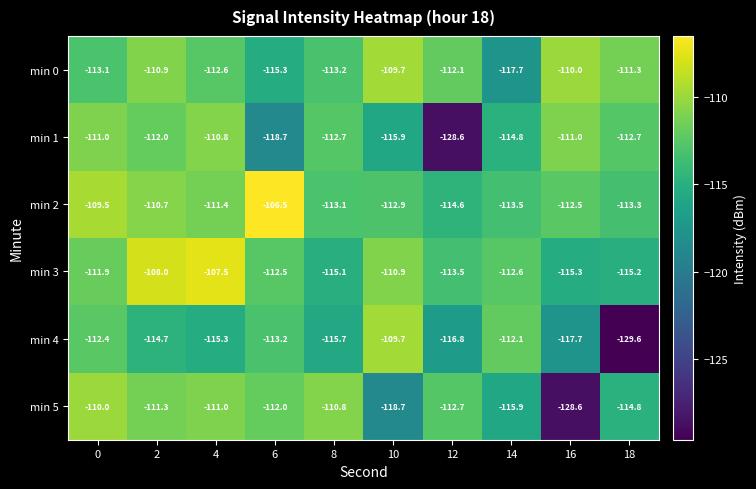

How many values in the min 3 series are below -112?

6